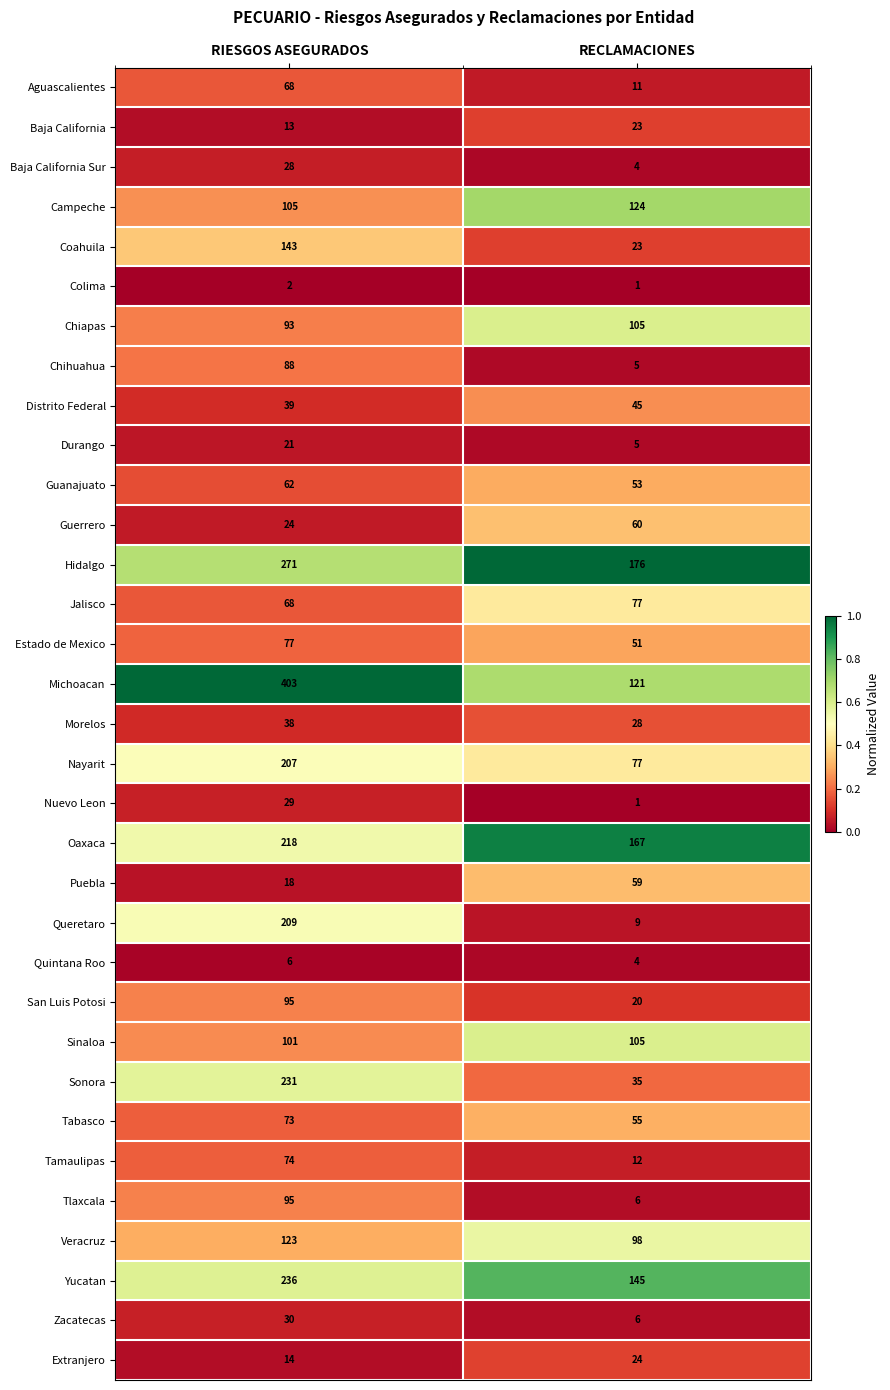

What is the sum of all Zacatecas values?

36